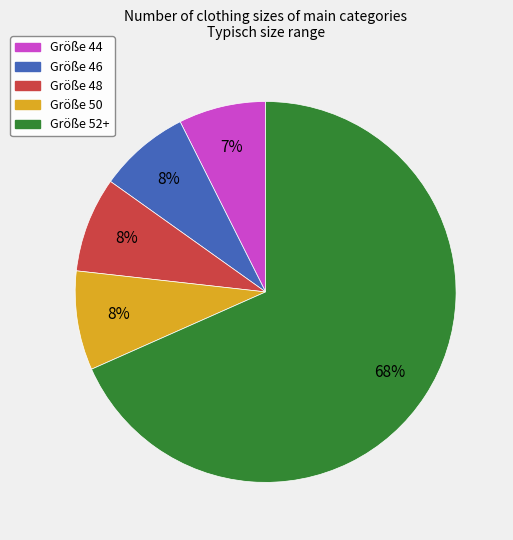

To the nearest percent, what is the average slice percentage?

20%